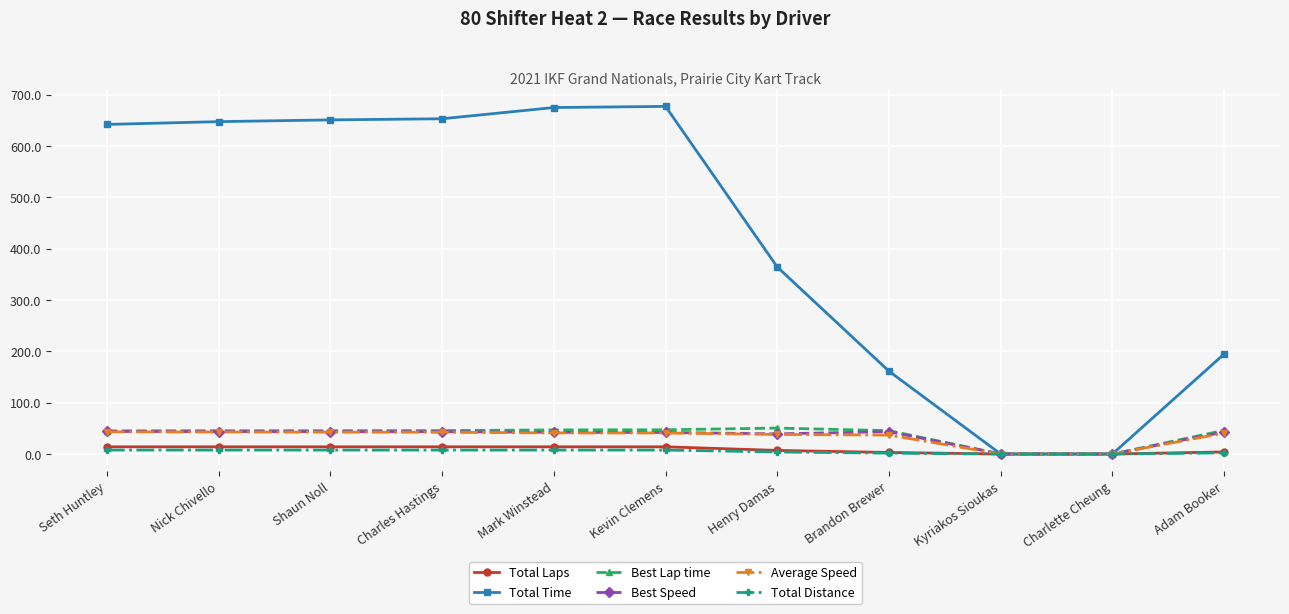

True or false: Best Lap time has a value of 45.1 at Seth Huntley.

True